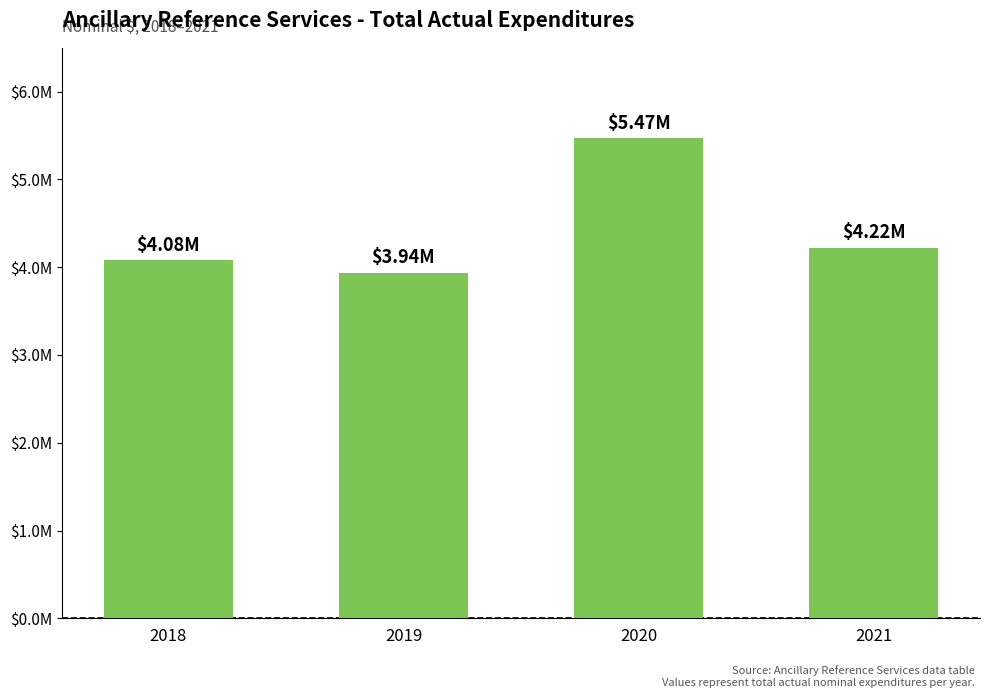

Does the chart contain any negative values?

No